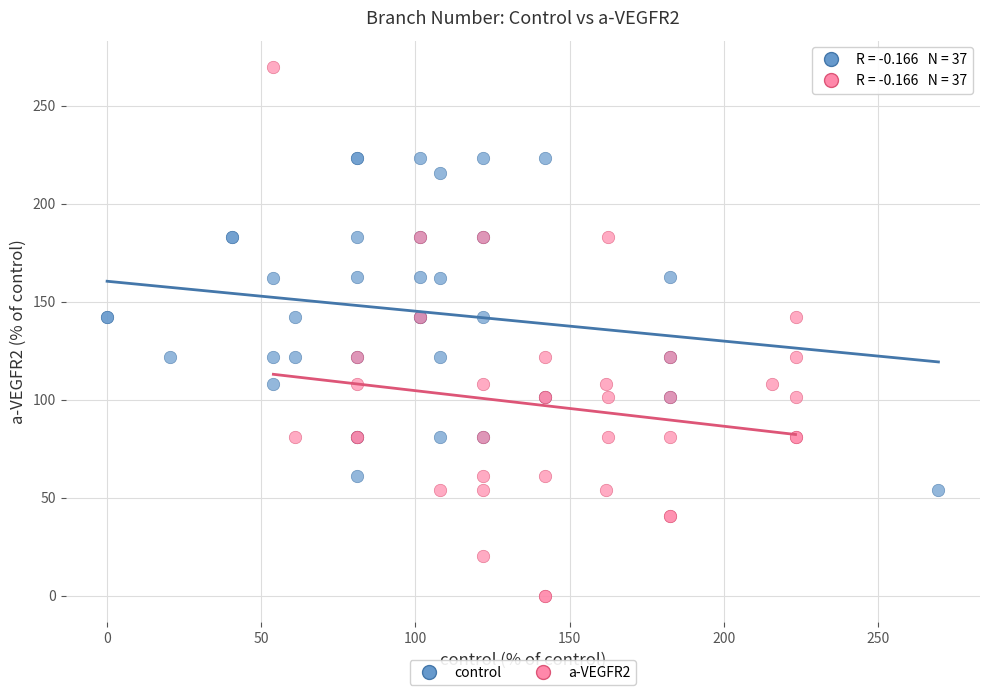

Which series reaches the maximum Y coordinate?

a-VEGFR2